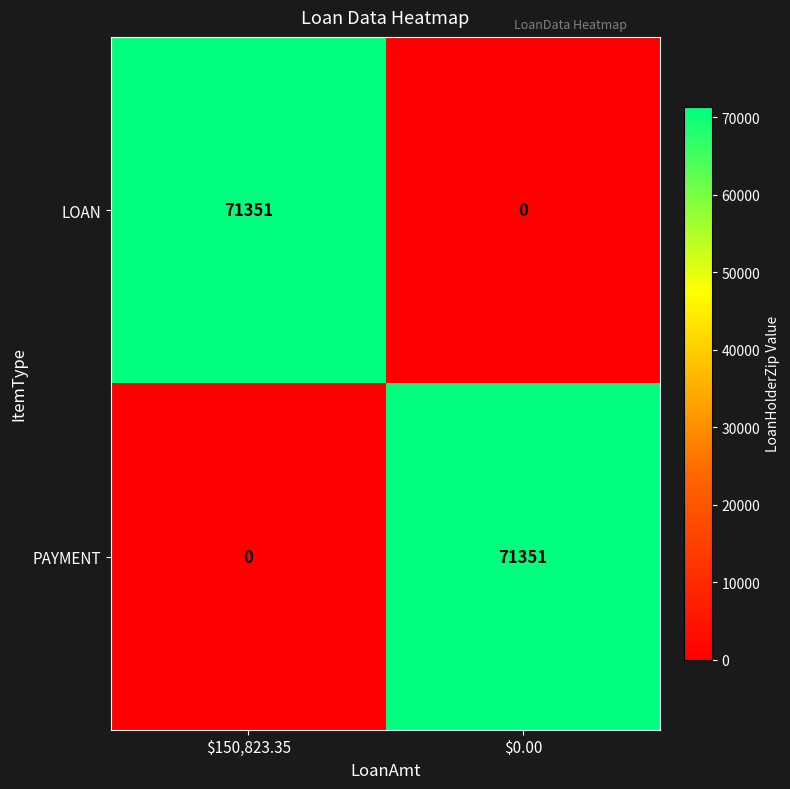

Rank the series at $0.00 from lowest to highest value.

LOAN, PAYMENT